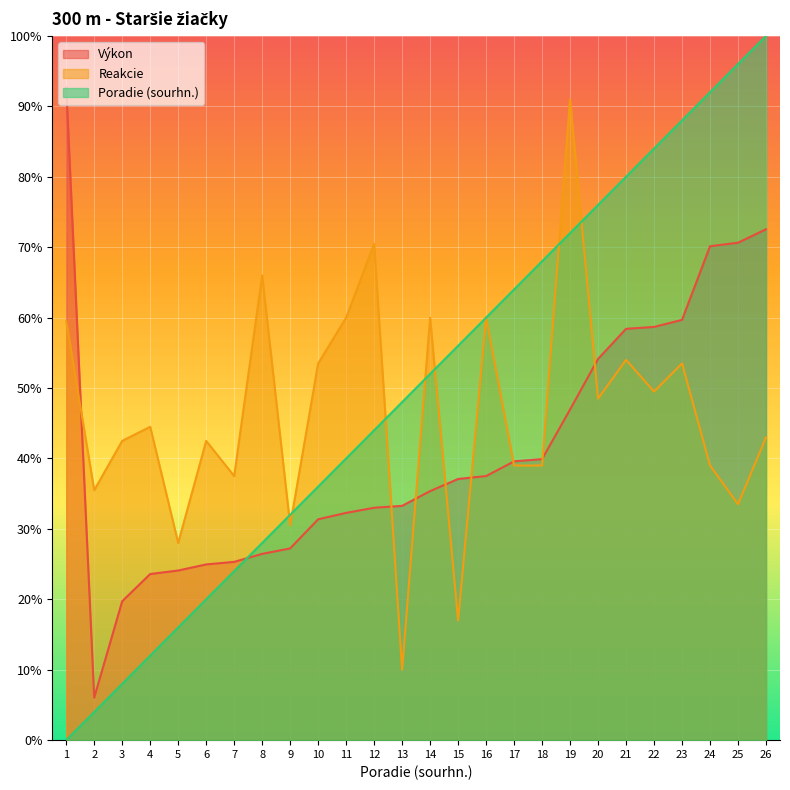

How many lines are shown in the chart?

3